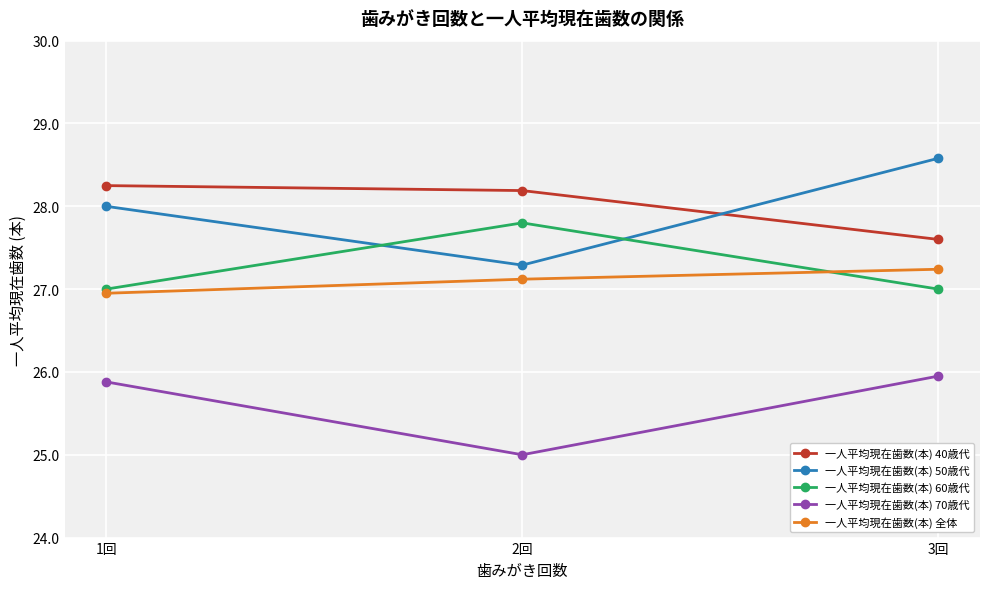

How many lines are shown in the chart?

5